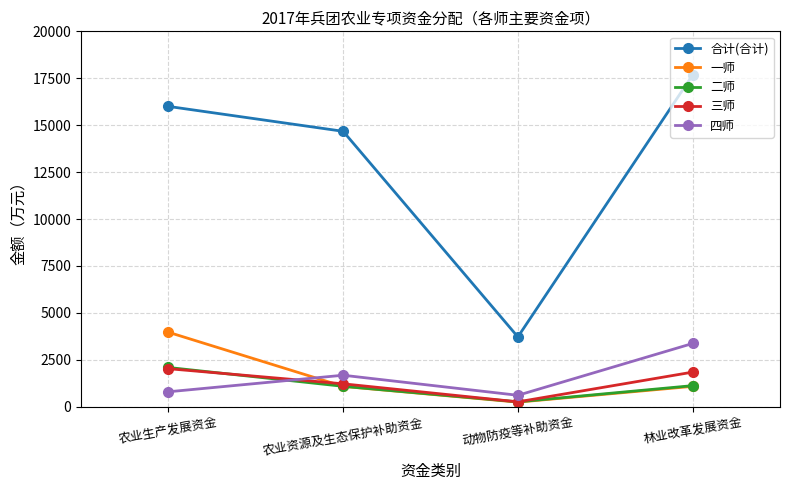

Where does the 四师 series first go above 1676?

农业资源及生态保护补助资金